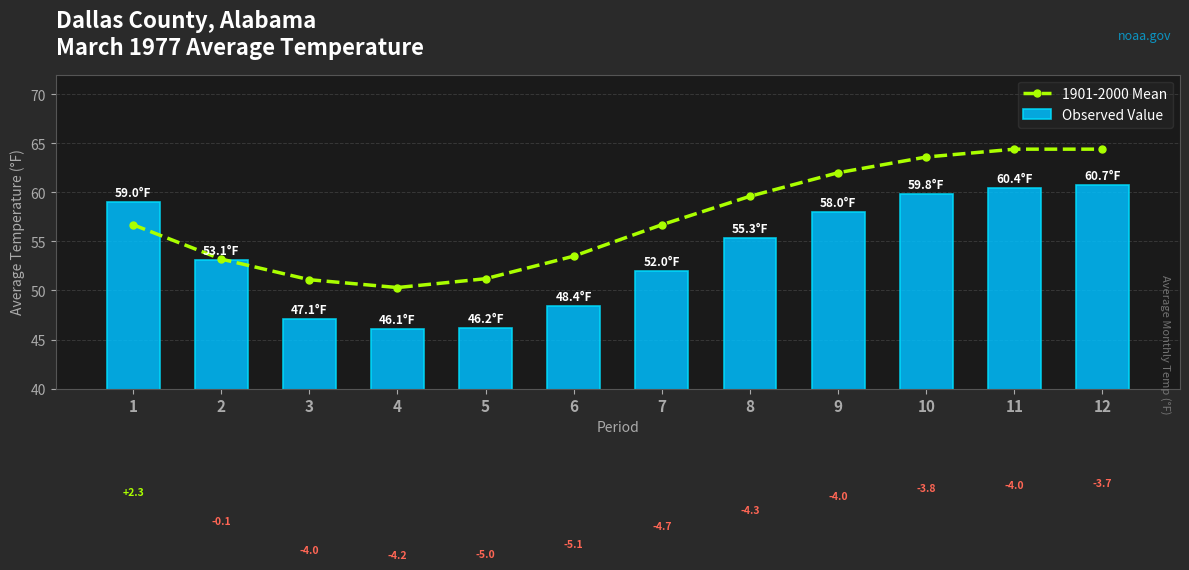

What is the sum of the 1901-2000 Mean values at 6 and 3?

104.6